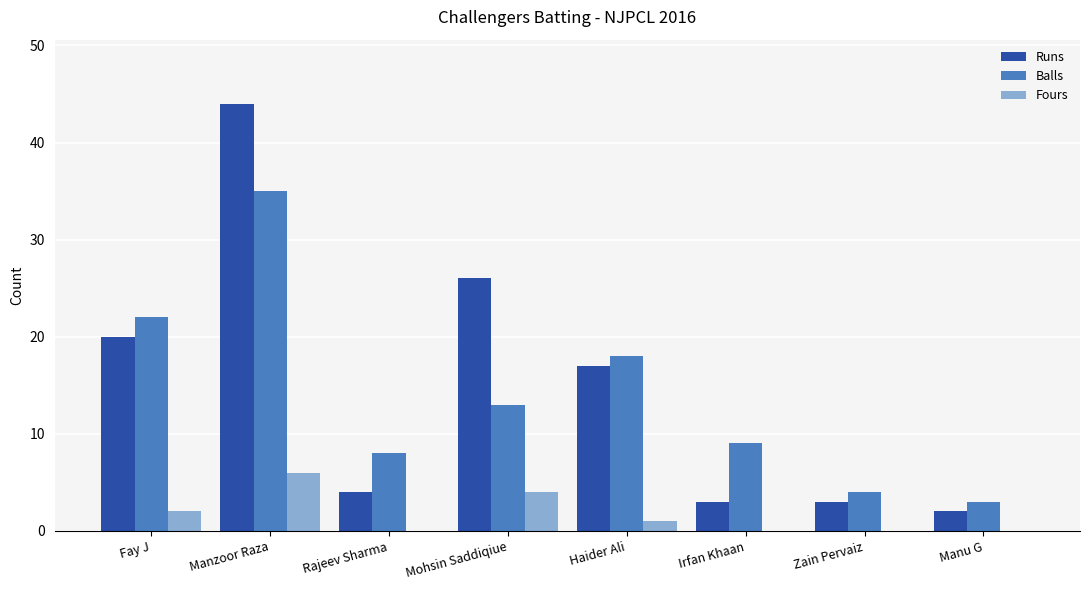

Count the number of data series in this chart.

3